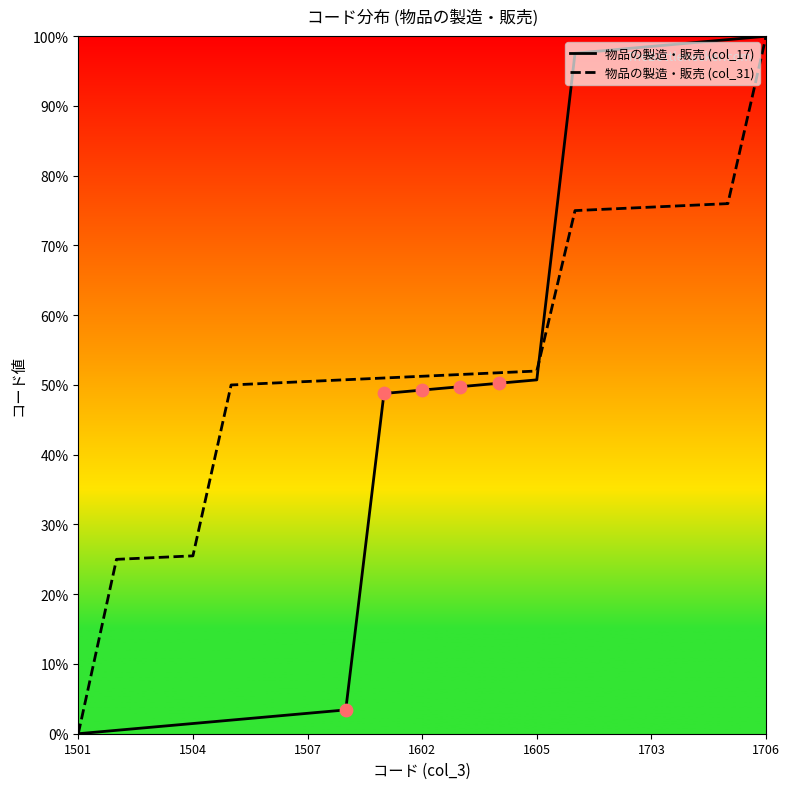

What are all the series names shown in the legend?

物品の製造・販売 (col_17), 物品の製造・販売 (col_31)